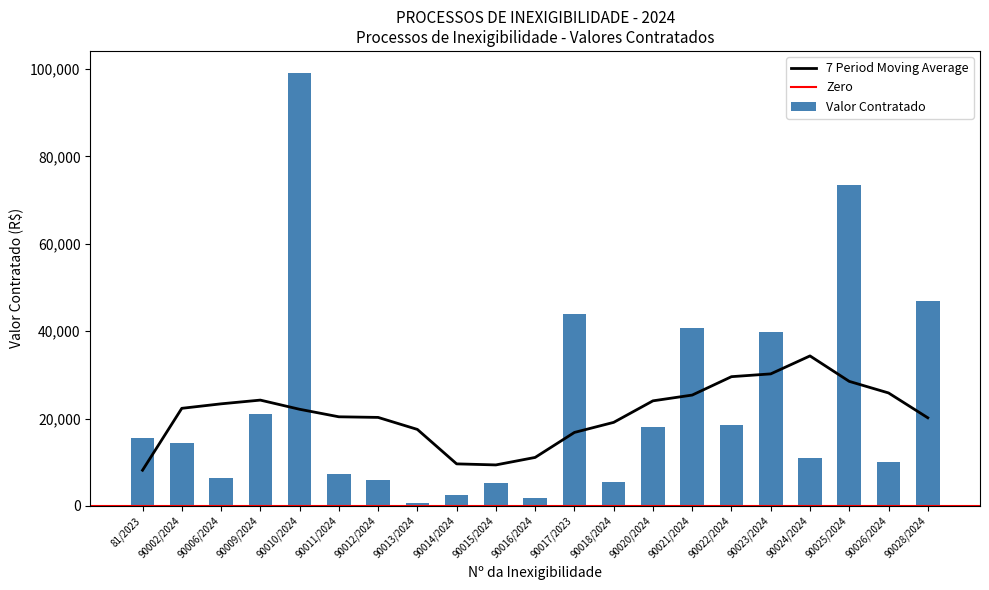

Rank the categories by value from lowest to highest.

90013/2024, 90016/2024, 90014/2024, 90015/2024, 90018/2024, 90012/2024, 90006/2024, 90011/2024, 90026/2024, 90024/2024, 90002/2024, 81/2023, 90020/2024, 90022/2024, 90009/2024, 90023/2024, 90021/2024, 90017/2023, 90028/2024, 90025/2024, 90010/2024